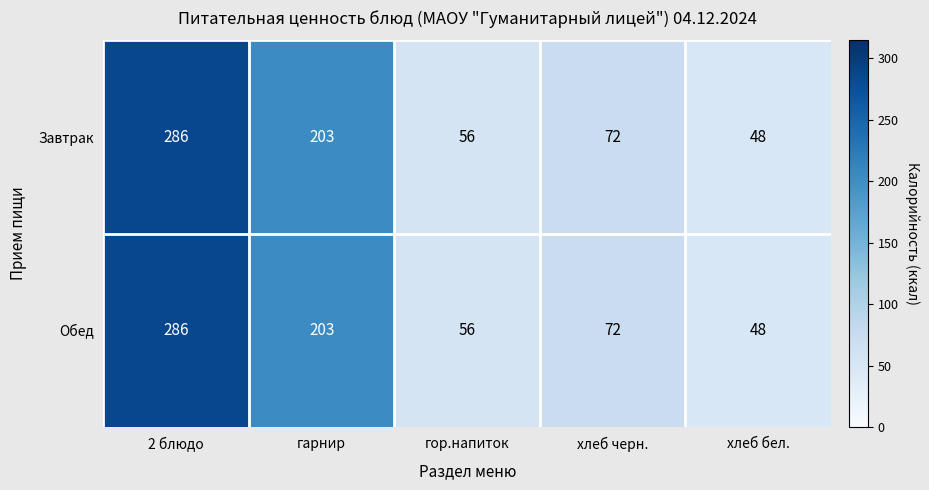

True or false: Завтрак has a value of 48 at хлеб бел..

True